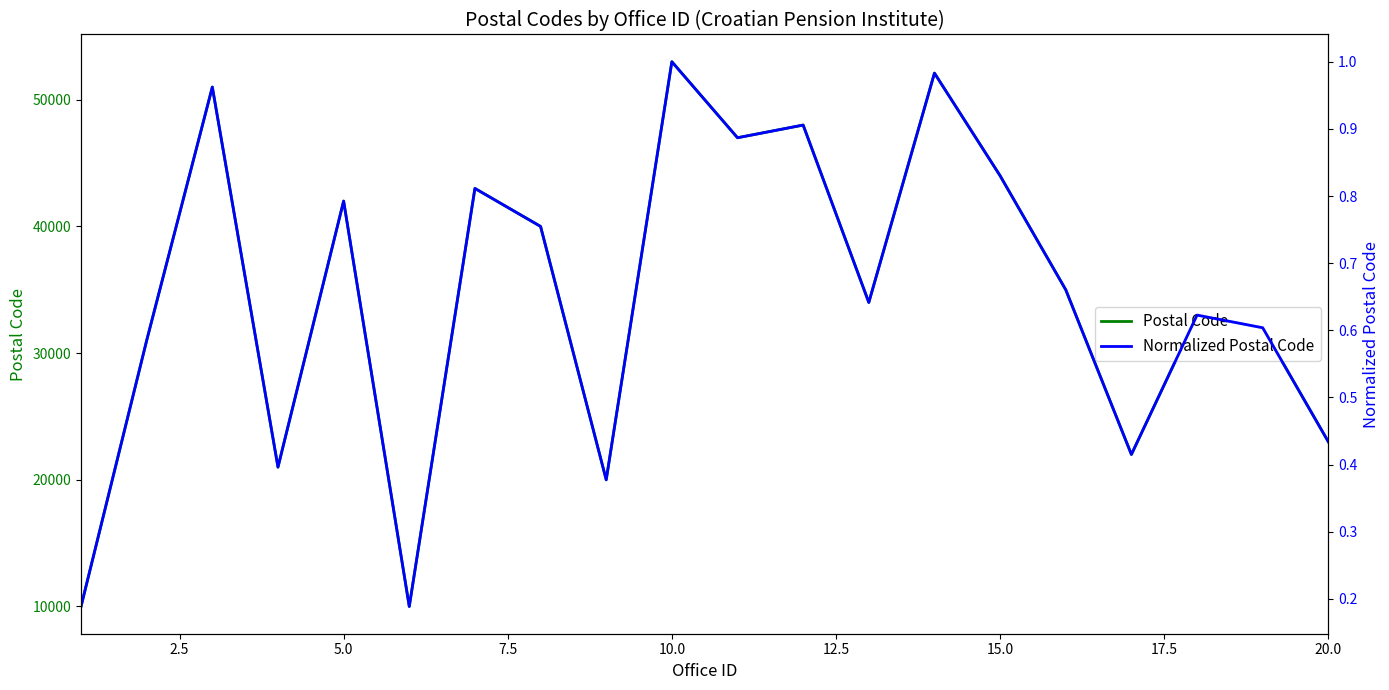

Is the value of Postal Code at 15 greater than the value of Normalized Postal Code at 12.5?

Yes